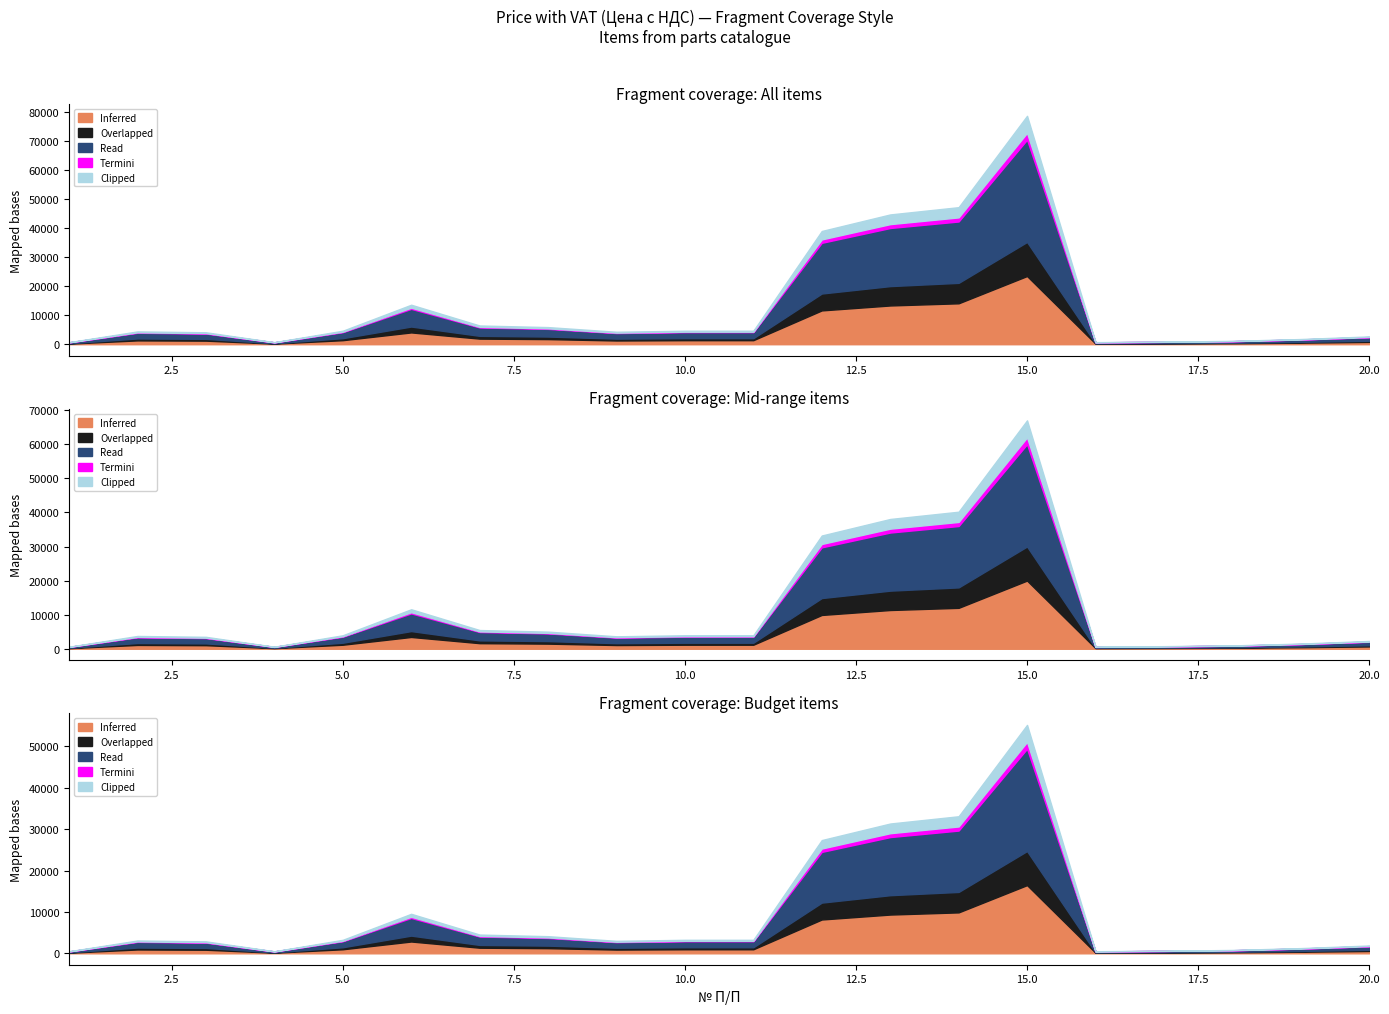

What is the value of the Termini point at the 17th from the left?

26.8